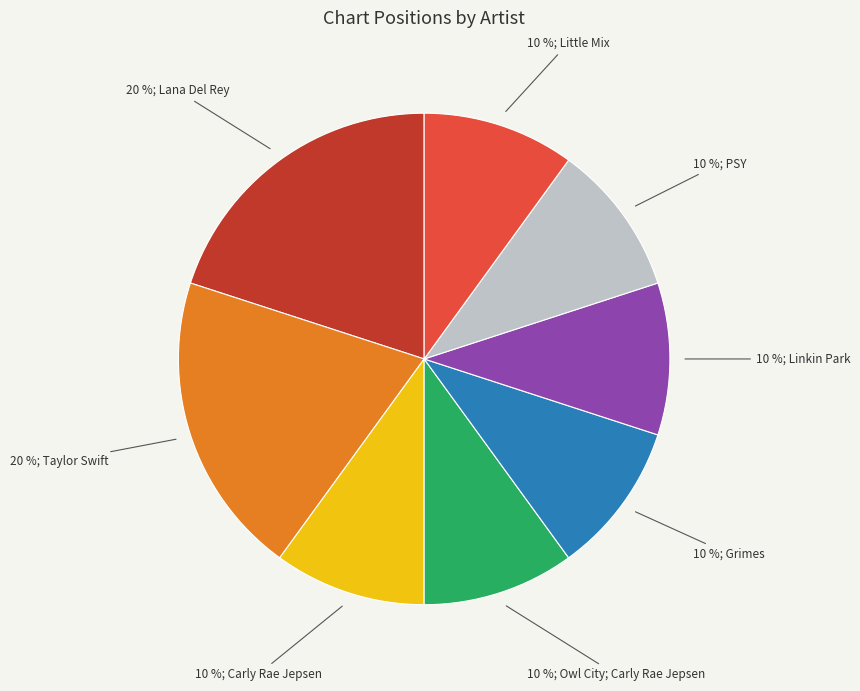

Does any single category account for the majority?

No